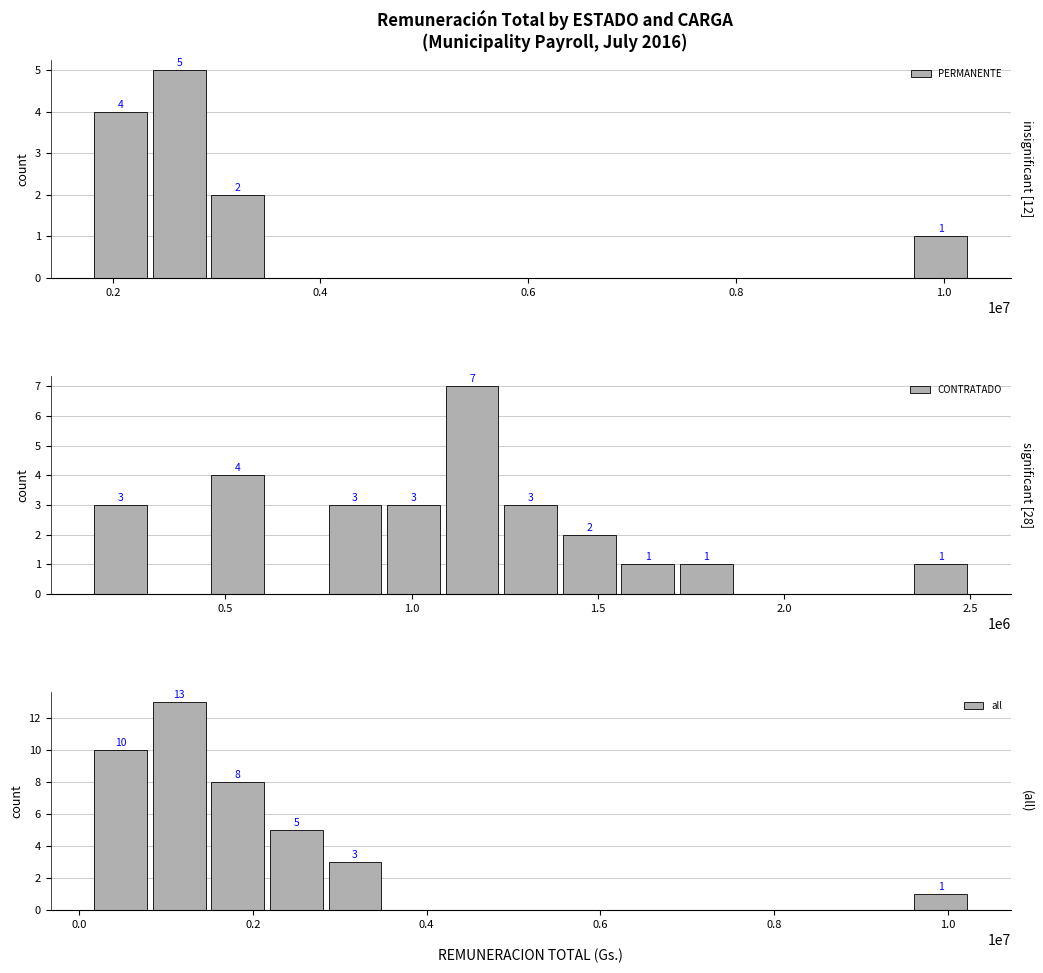

What is the highest value of the PERMANENTE series?

5